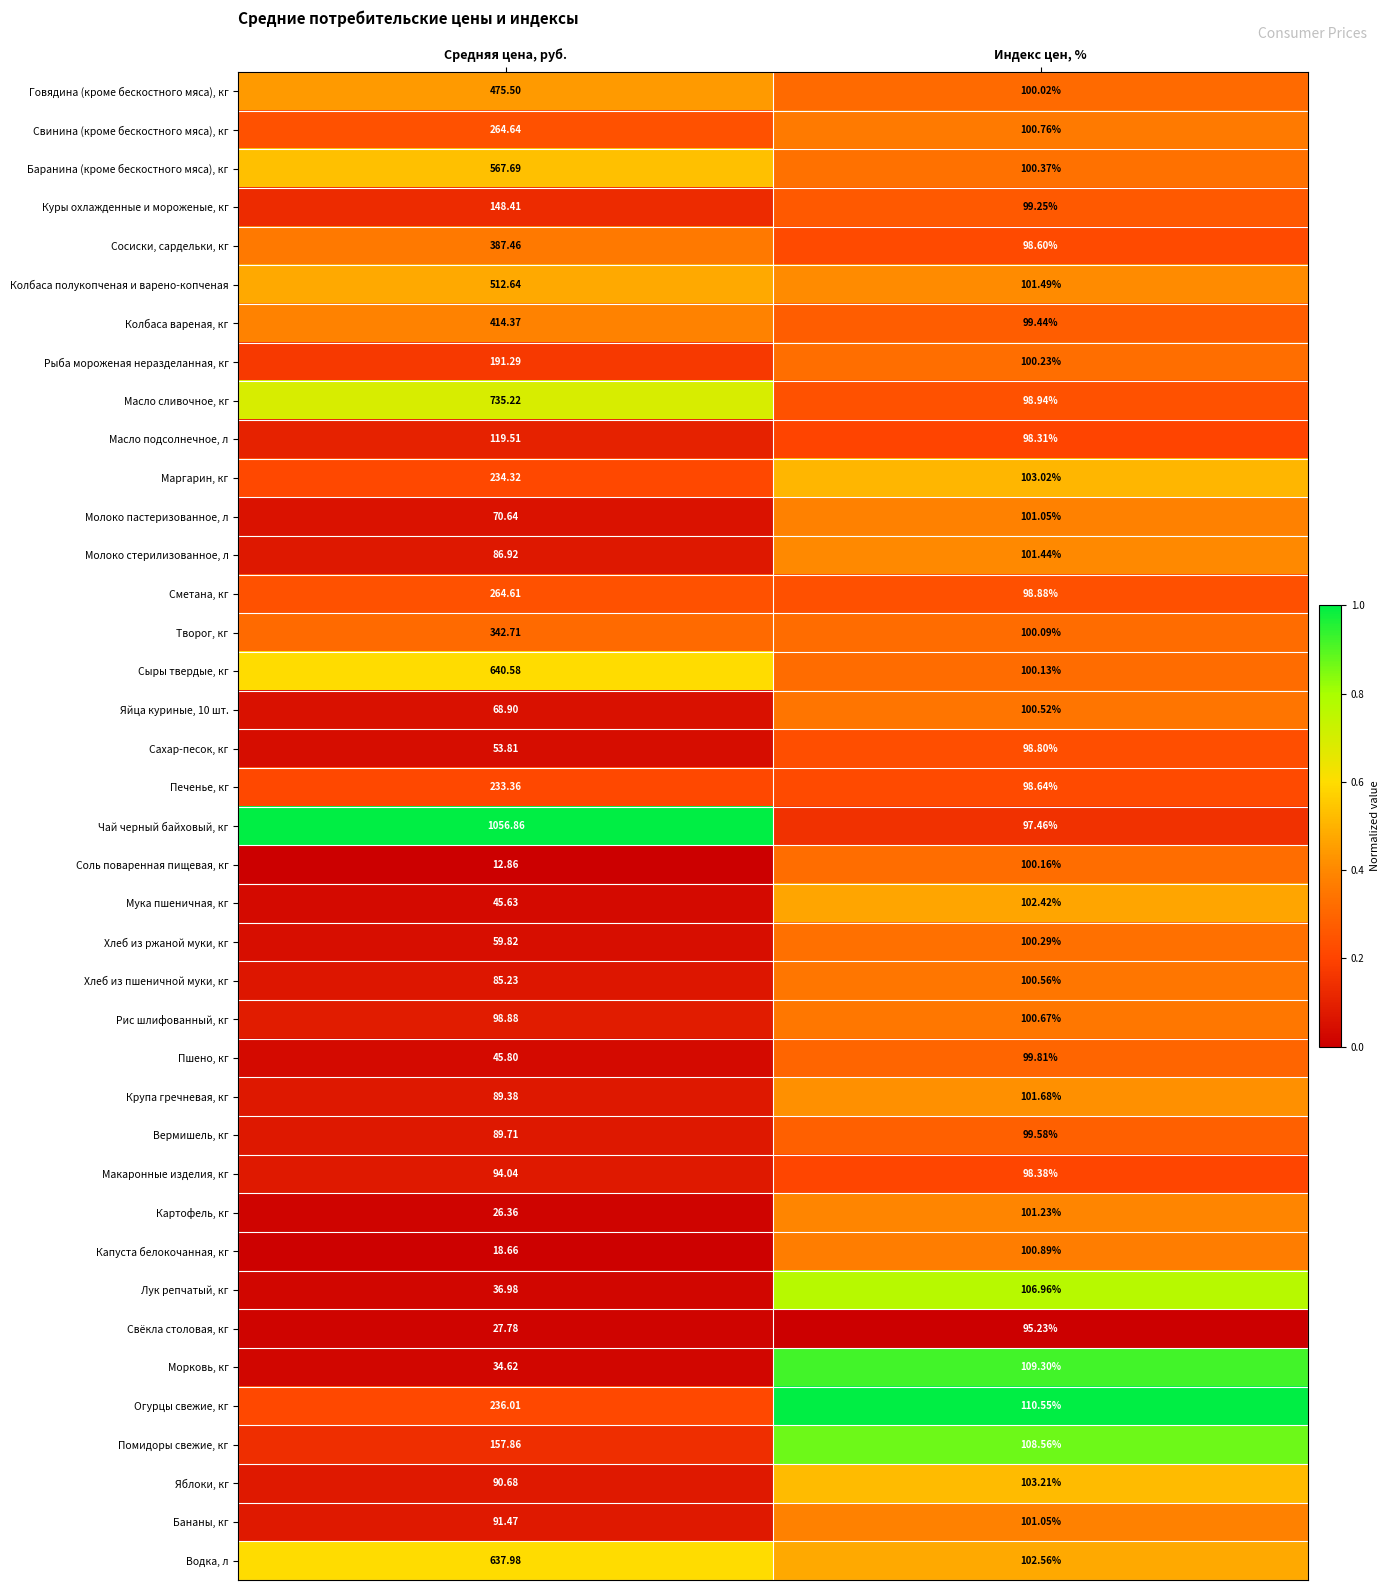

Between Средняя цена, руб. and Индекс цен, %, which series saw the biggest shift?

Чай черный байховый, кг